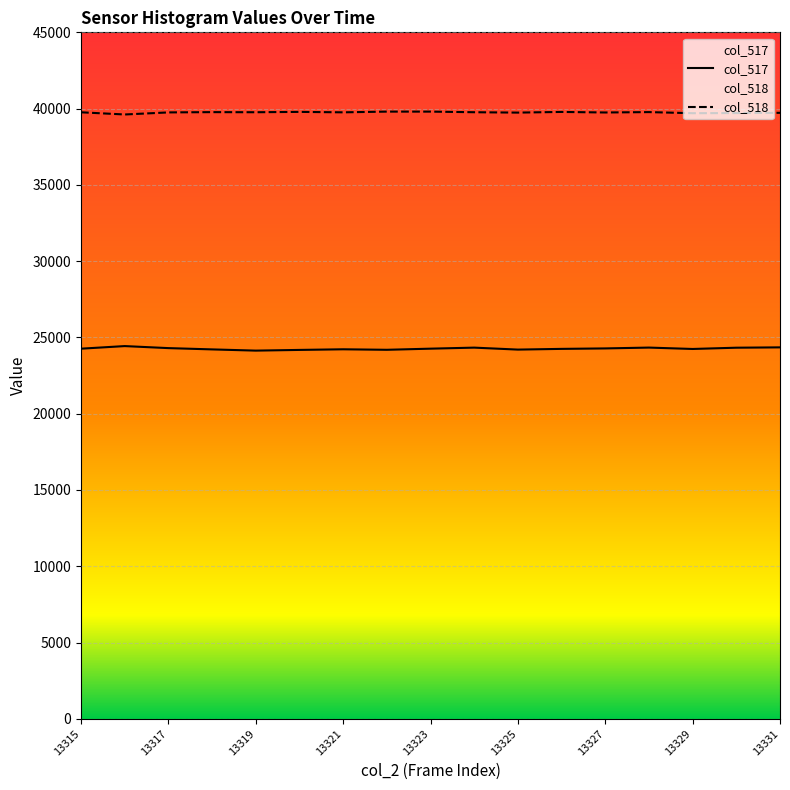

In col_517, how many points are higher than both neighbors (excluding endpoints)?

4